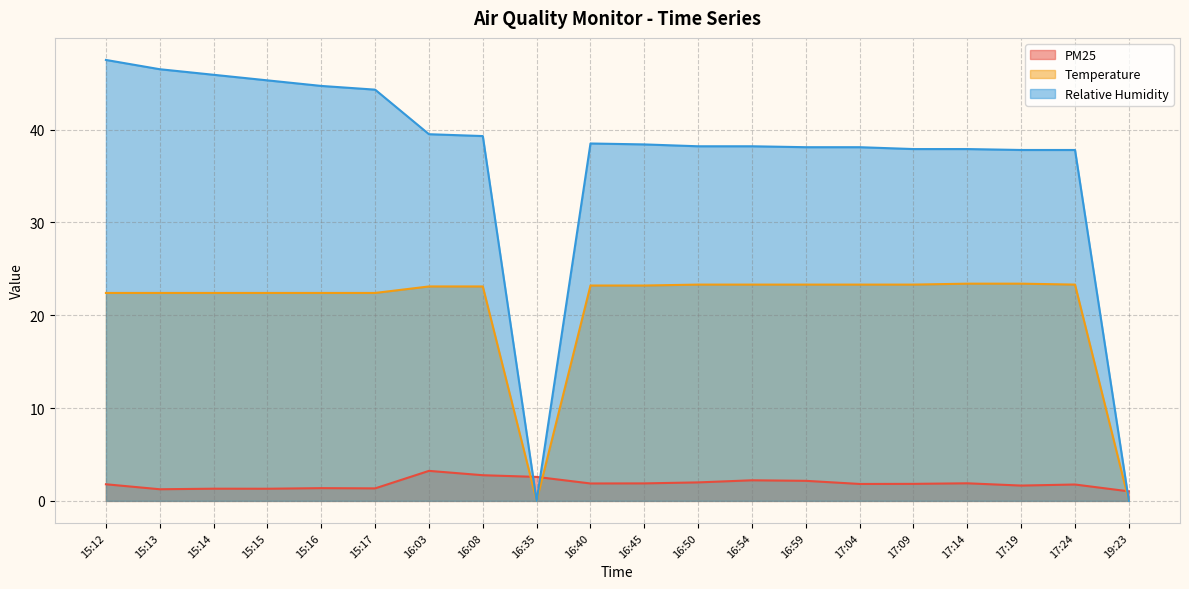

In Relative Humidity, how many points are higher than both neighbors (excluding endpoints)?

1